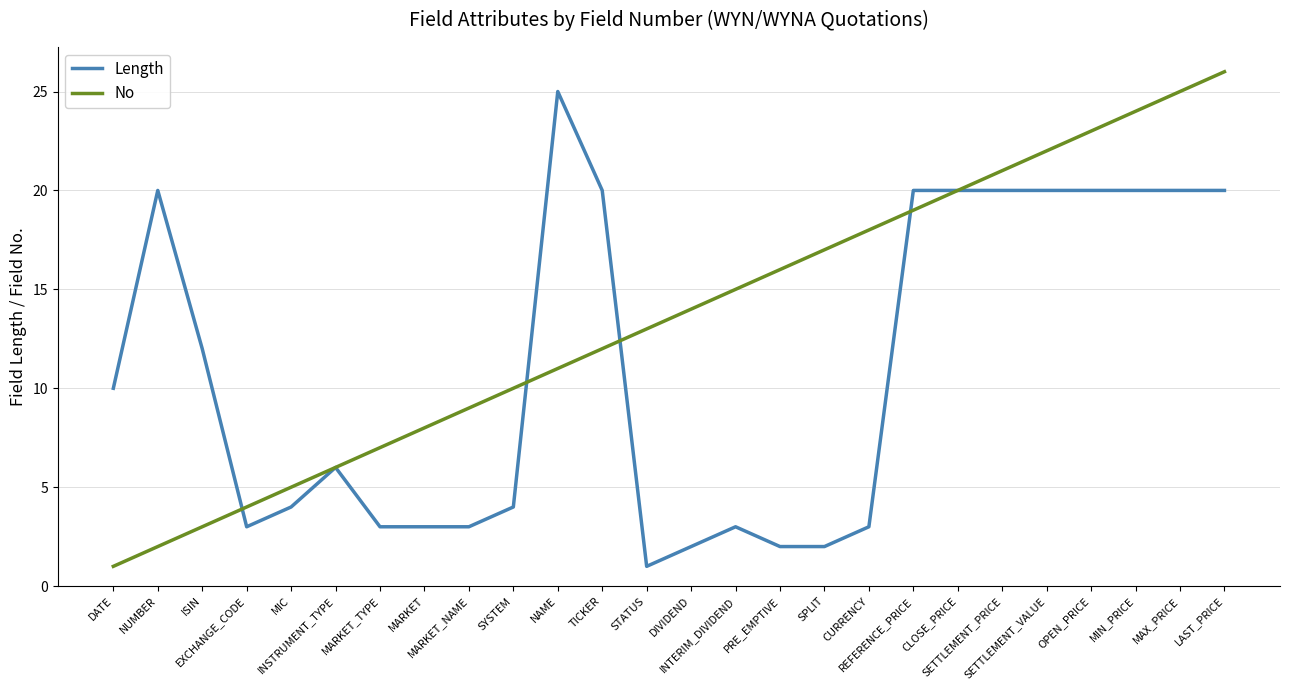

What is the greatest value displayed?

26